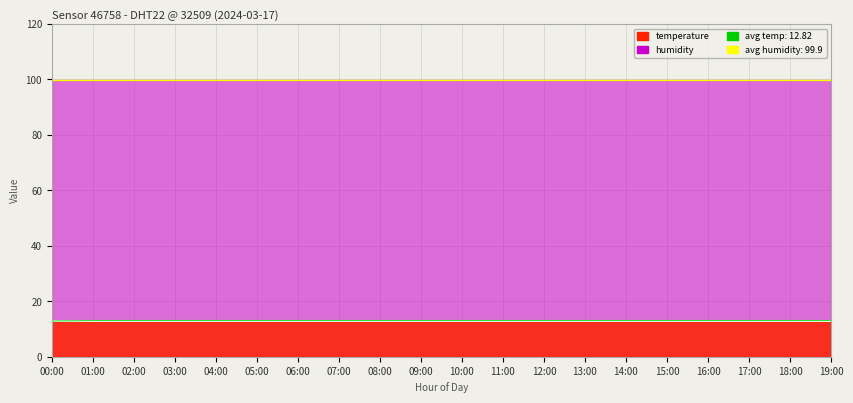

Which series has the largest total across all categories?

mean humidity (99.9)